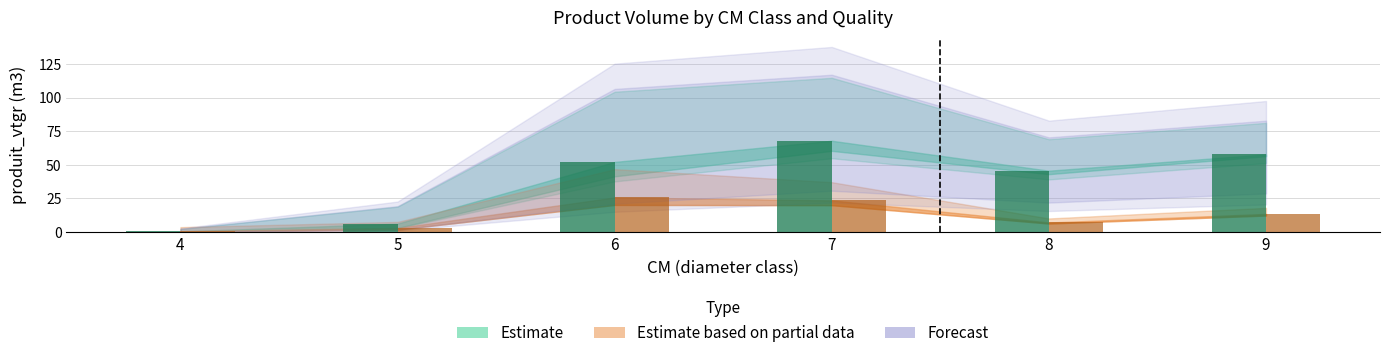

Reading left to right, what are all the values shown in this chart?

NORMAL (produit_vtgr): 0.5	6.3	52.2	67.9	45.6	57.8
SEC (produit_vtgr): 0.7	3.0	25.8	23.6	7.1	13.5